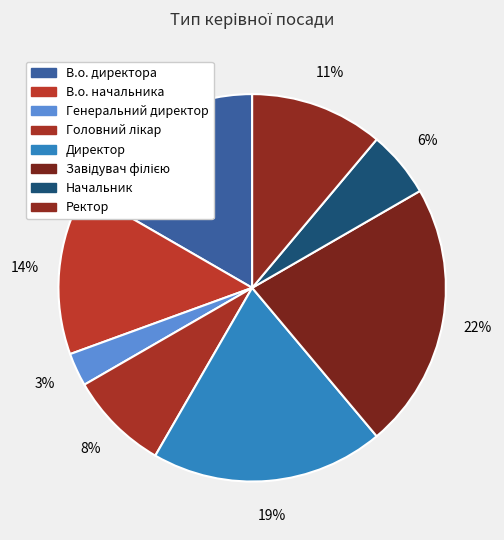

To the nearest percent, what is the difference between the largest and smallest slice percentages?

19%